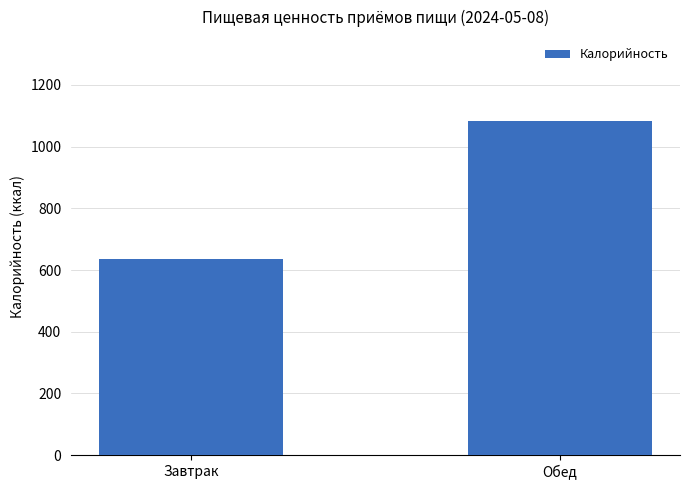

What is the label of the 1st bar from the right?

Обед